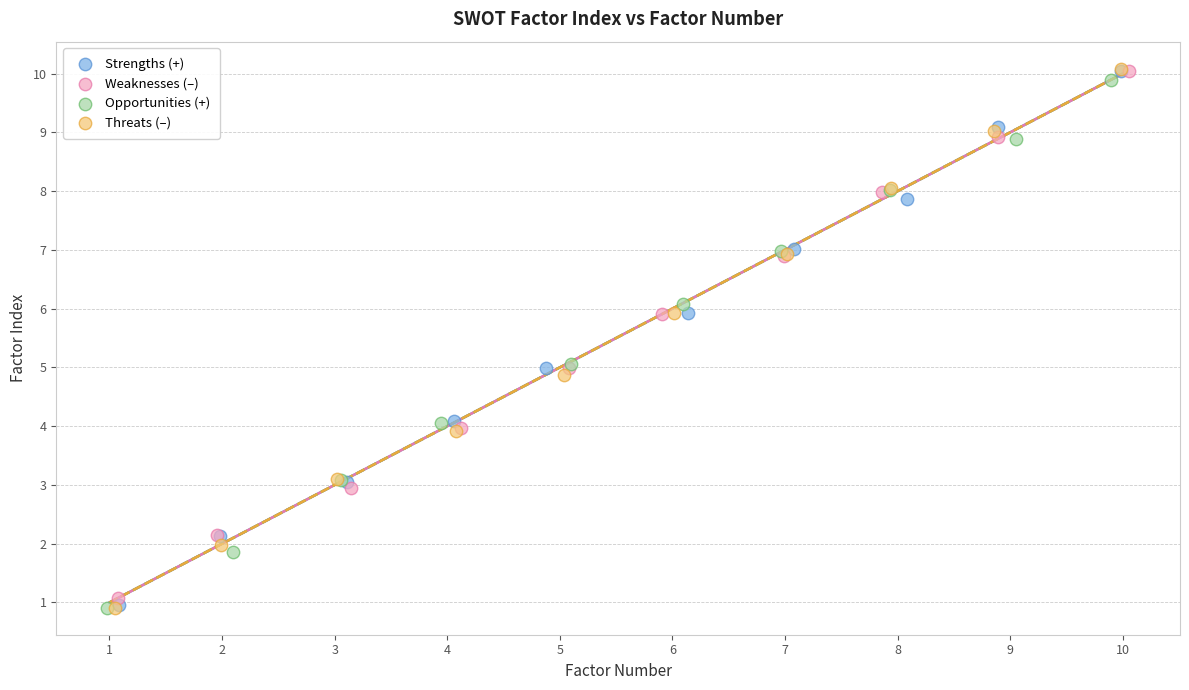

What are all the series names shown in the legend?

Strengths (+), Weaknesses (–), Opportunities (+), Threats (–)